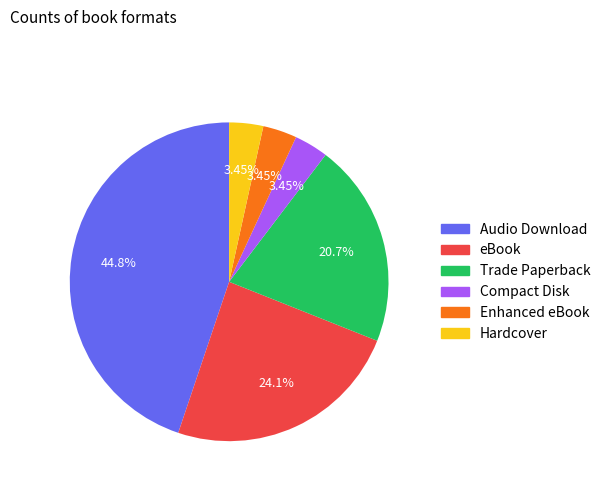

To the nearest percent, what is the difference between the eBook and Trade Paperback slice percentages?

3%